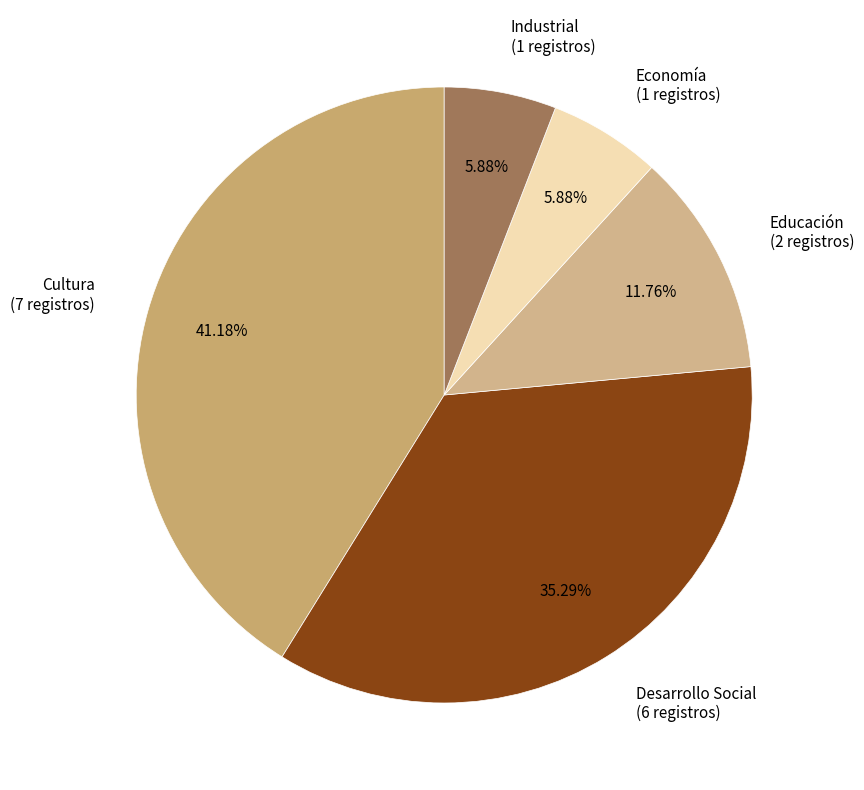

To the nearest percent, what percentage of the pie is Educación?

12%